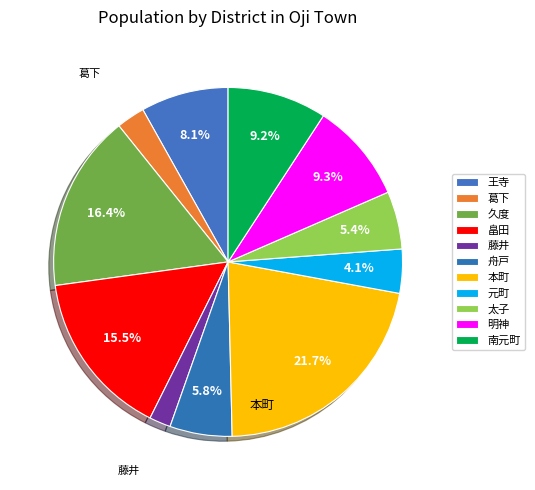

How many segments does this pie chart have?

11